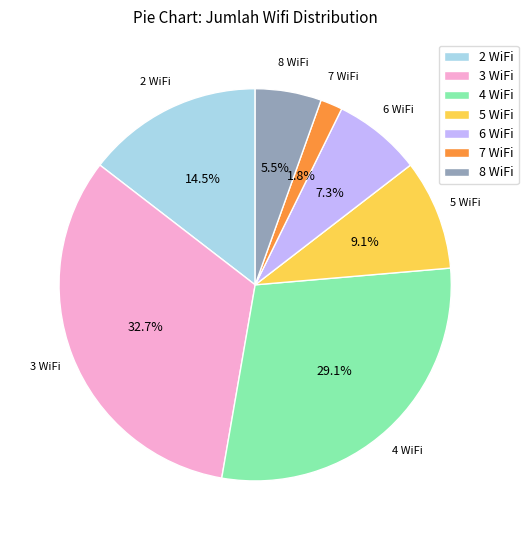

To the nearest percent, what is the difference between the 2 WiFi and 7 WiFi slice percentages?

13%